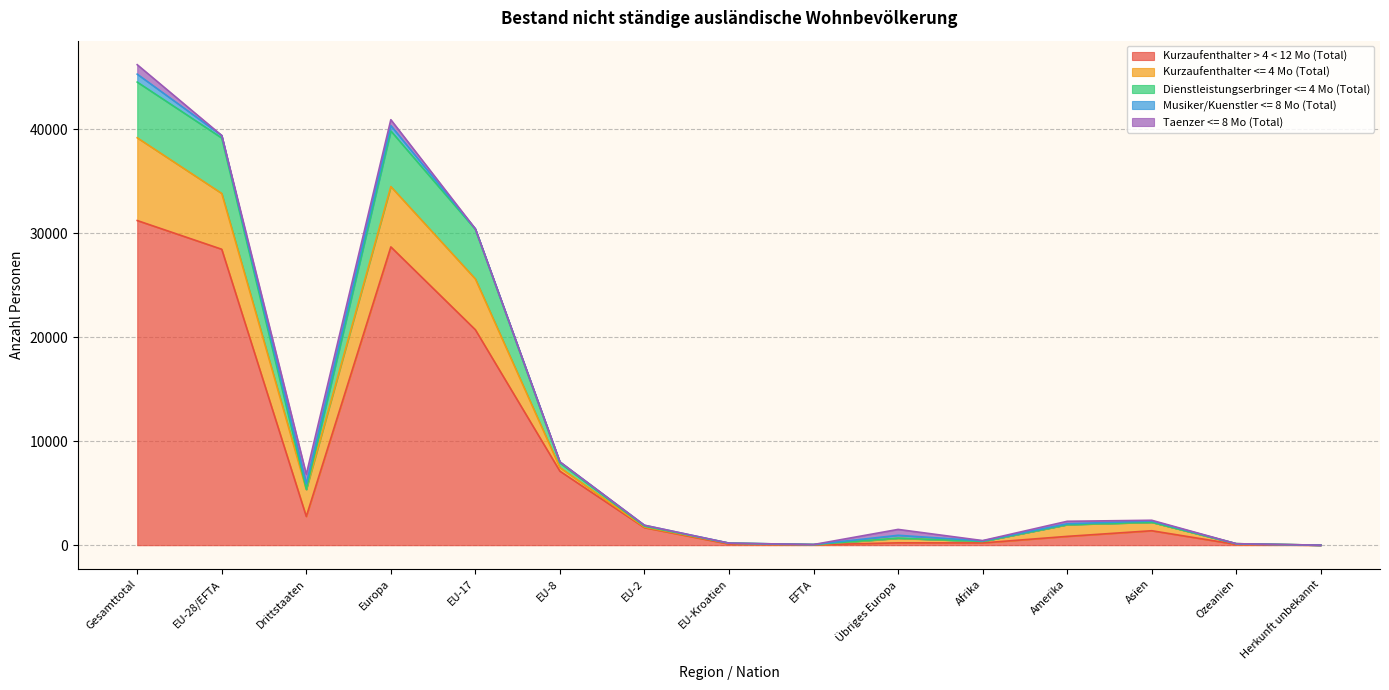

Where does the Kurzaufenthalter > 4 < 12 Mo (Total) series first go above 1391?

Gesamttotal